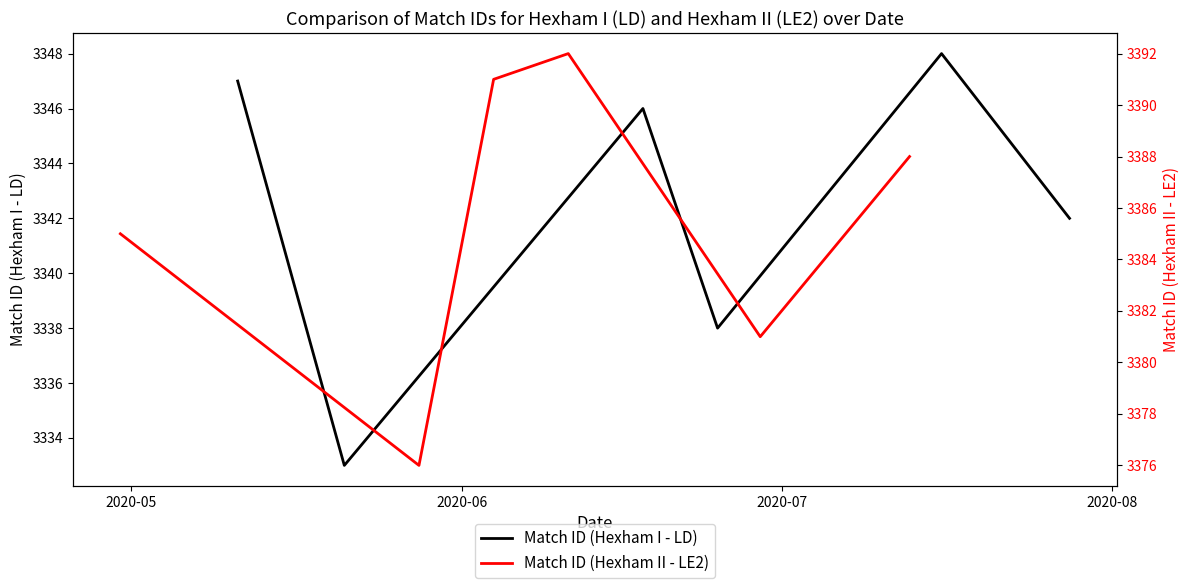

What is the highest value of the Match ID (Hexham I - LD) series?

3348